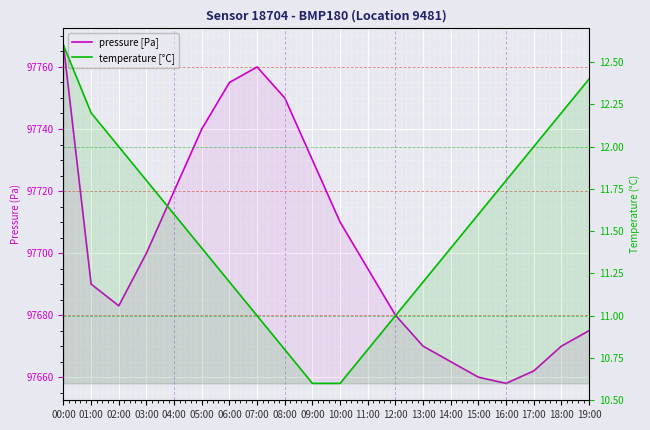

What is the difference between the highest and lowest values at 18:00?

97657.8